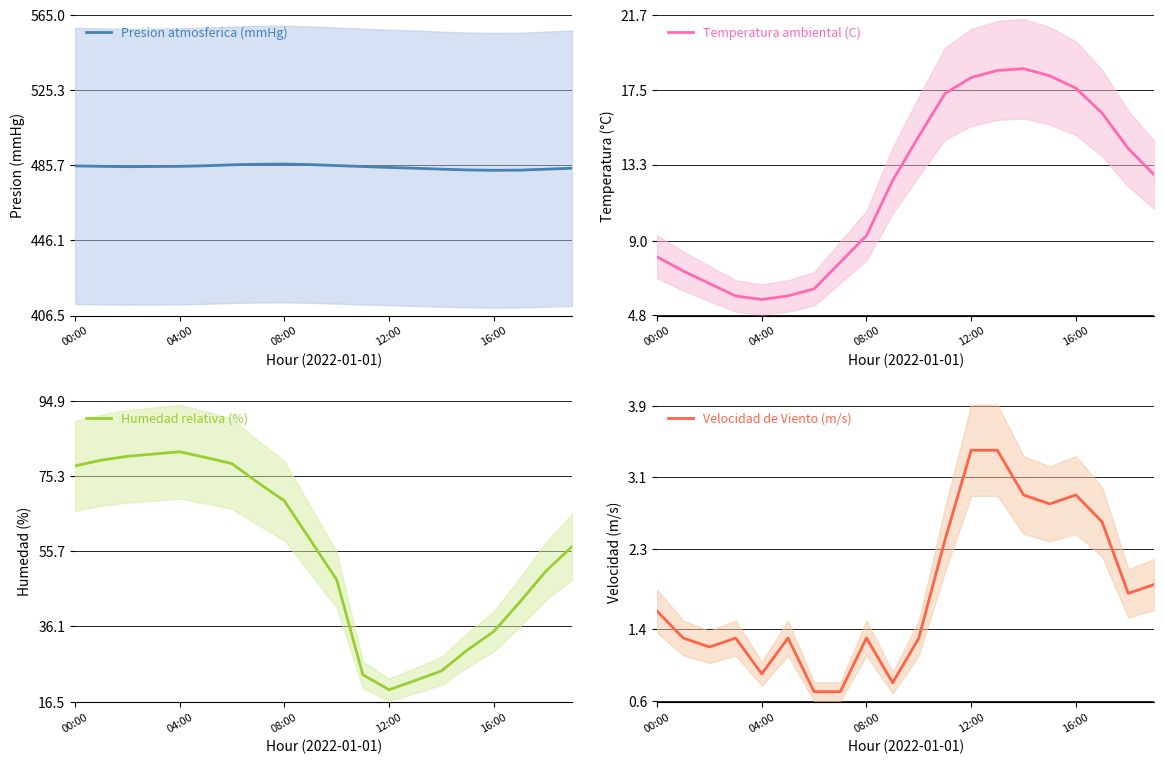

What is the minimum value shown in the chart?

0.7